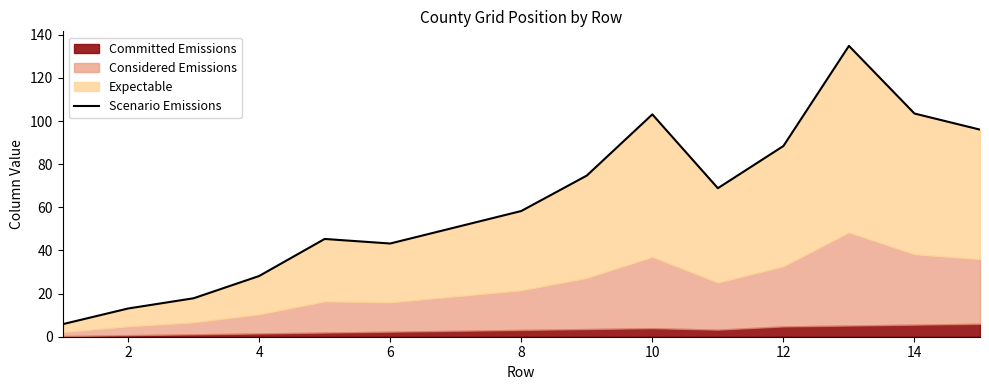

What is the difference between the second highest and minimum values?

97.7